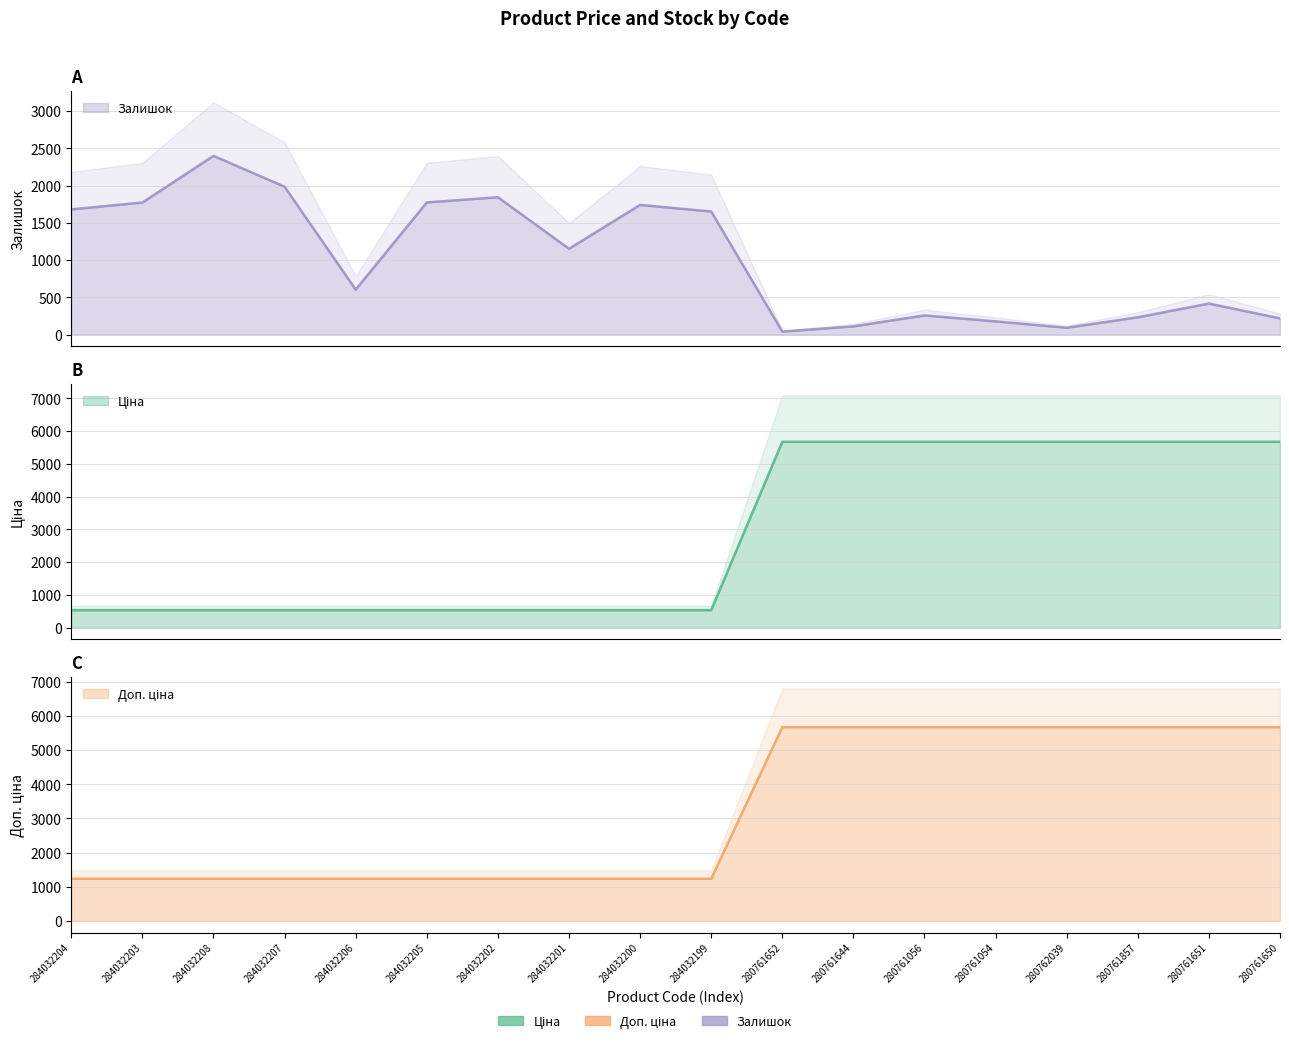

Which series changed the most between 284032205 and 280762039?

Ціна